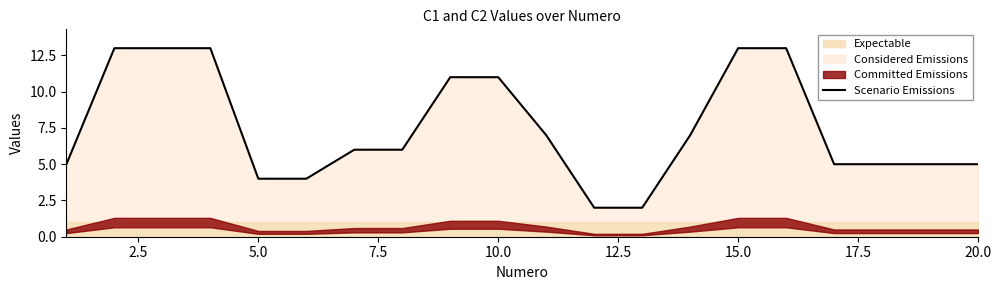

What is the maximum value for Scenario Emissions?

13